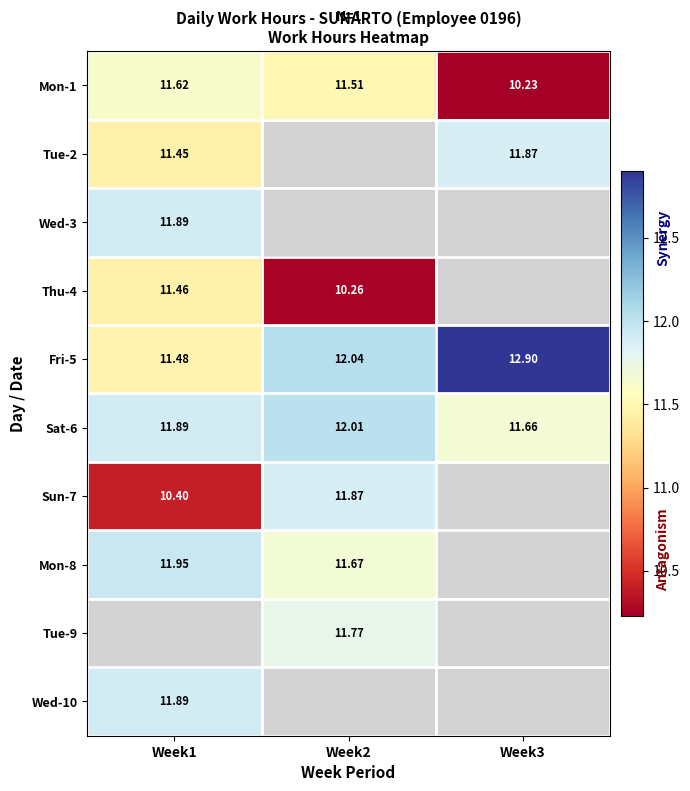

Is the value of Tue-2 at Week1 greater than the value of Wed-10 at Week1?

No